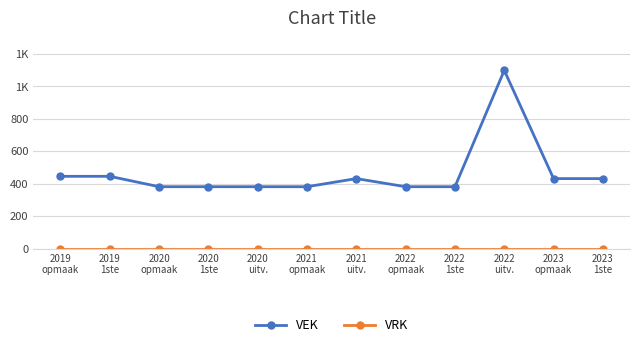

Which series changed the most between 2021
opmaak and 2022
uitv.?

VEK